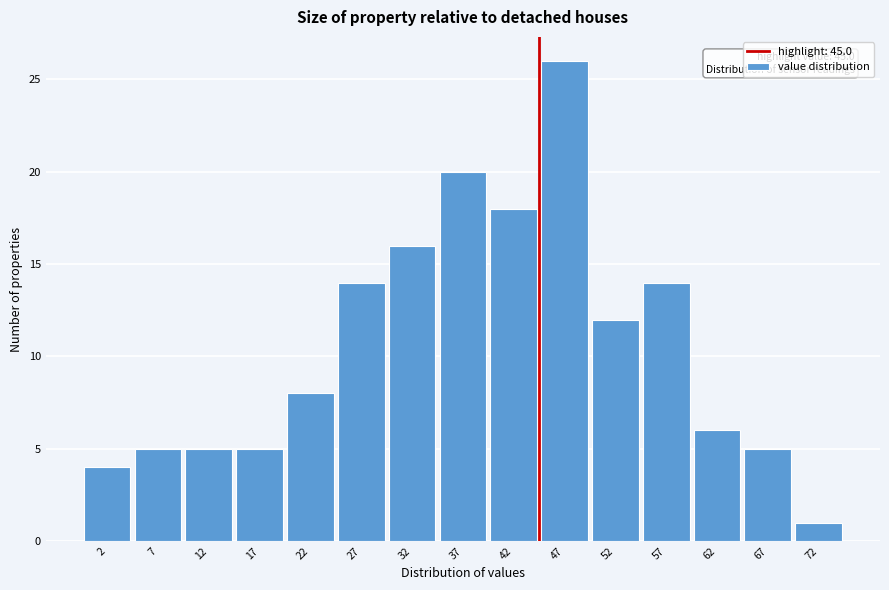

Which range on the x-axis has the tallest bar?

45 to 50